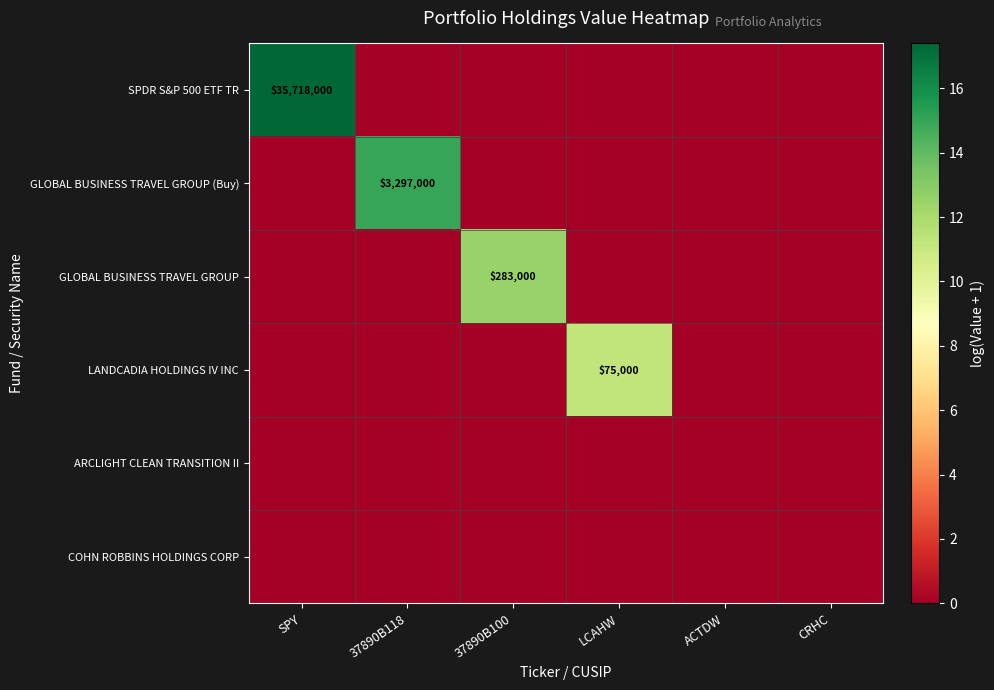

True or false: GLOBAL BUSINESS TRAVEL GROUP has a value of 452367 at 37890B100.

False